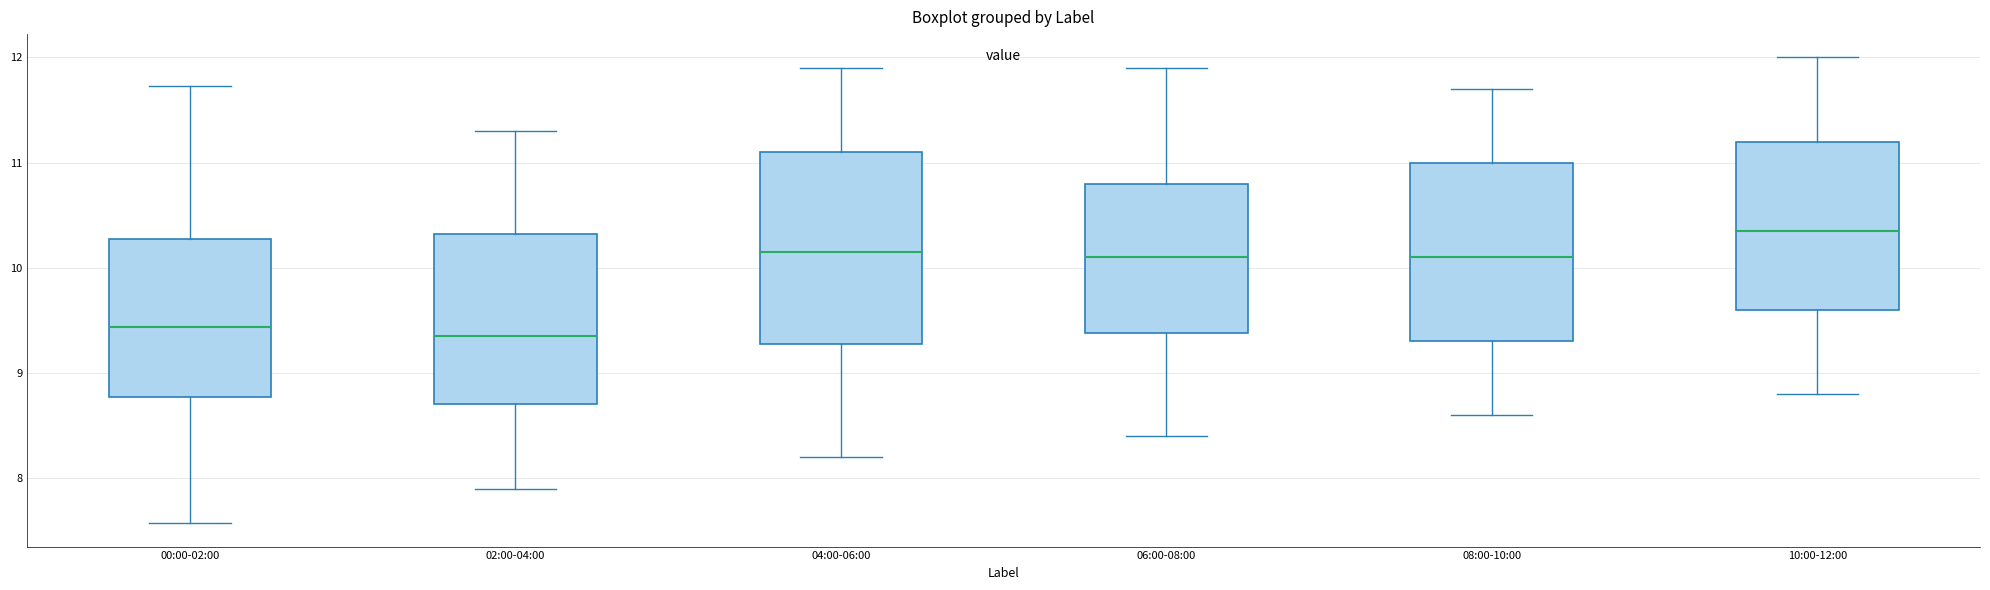

Where is the lower edge of the box for 02:00-04:00 on the y-axis? The values are not printed on the chart, so give them approximately, as read against the axis.

8.7